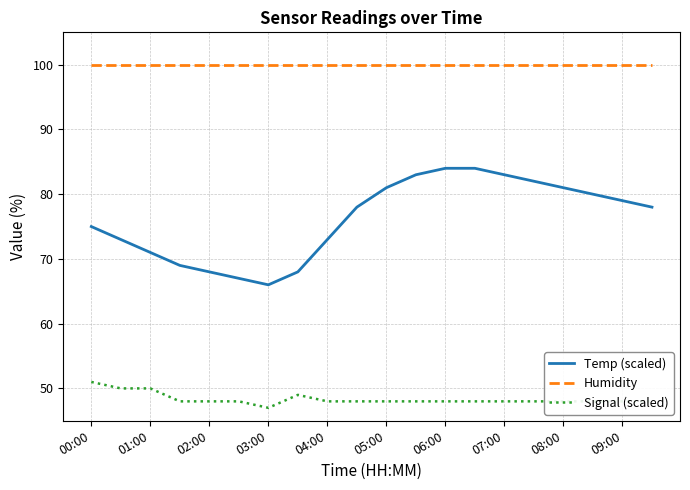

True or false: Signal (scaled) and Humidity cross at least once.

False